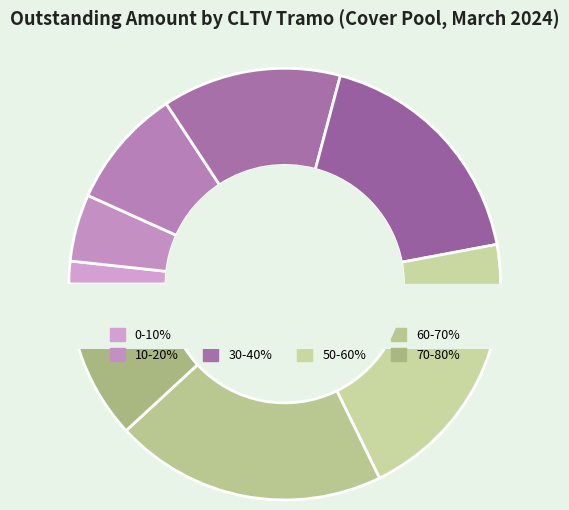

Which category has the biggest portion of the pie?

50-60%